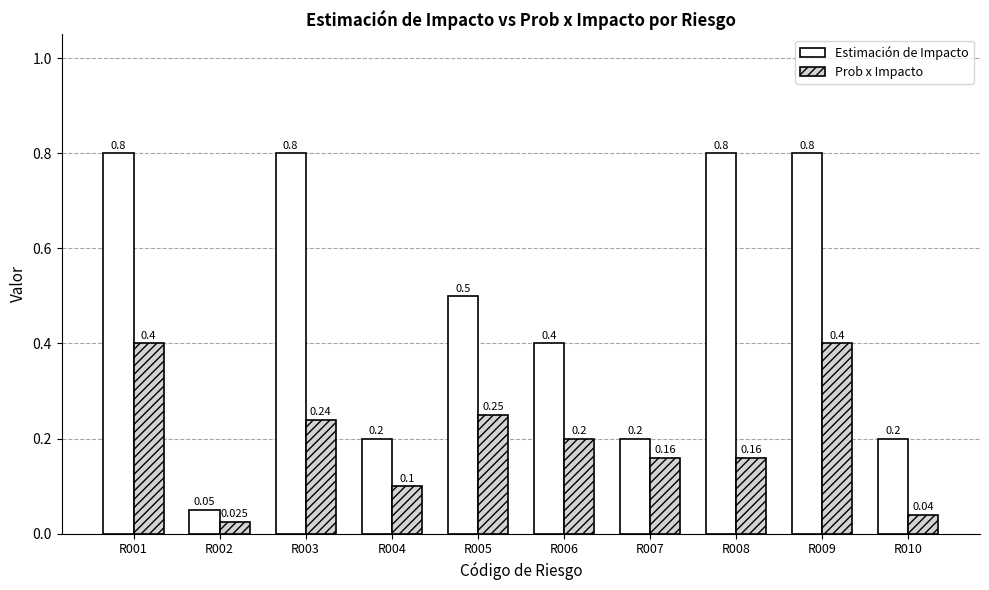

Count the number of categories in the chart.

10